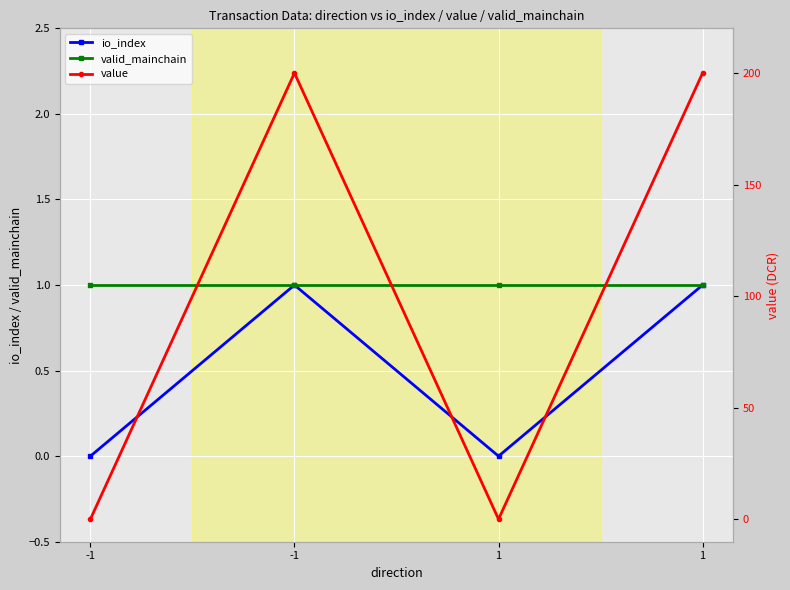

Which series has the largest total across all categories?

value